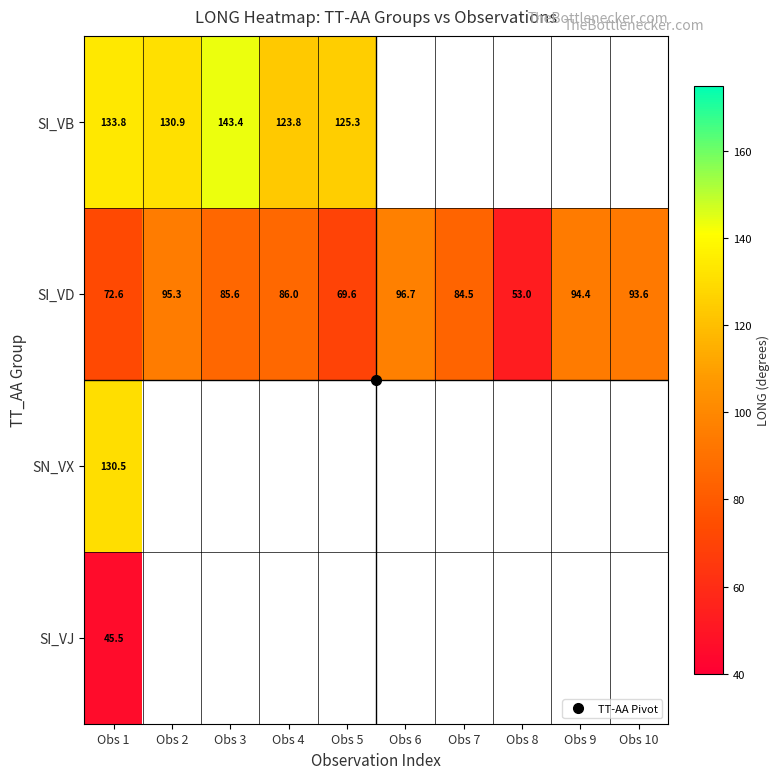

At which category is the sum across all series the highest?

Obs 1